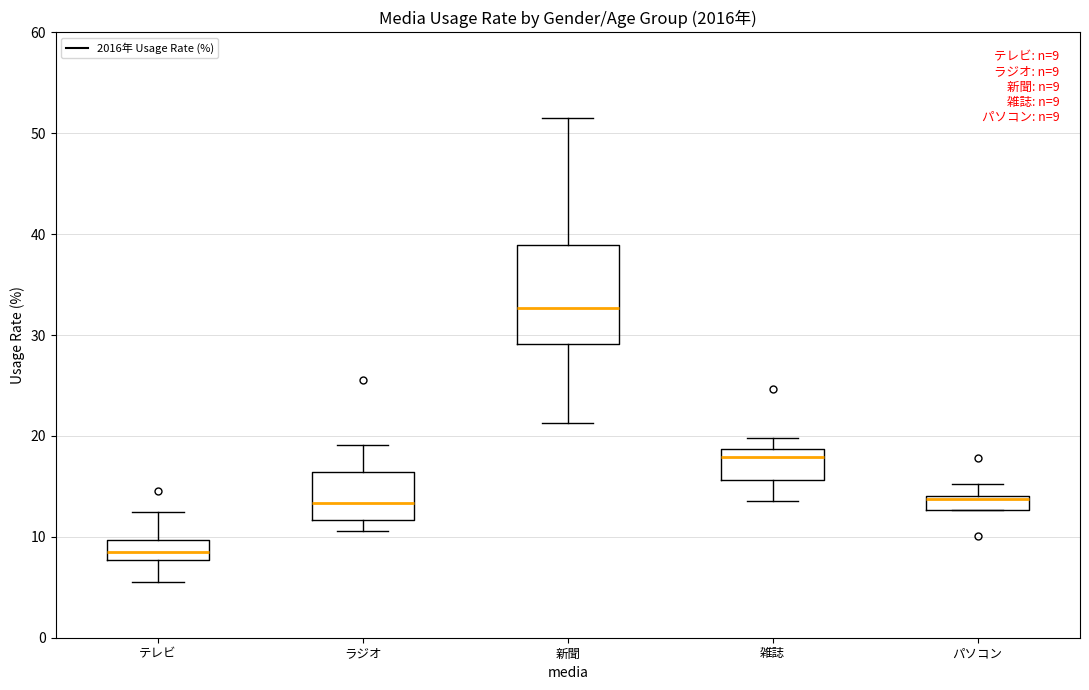

Comparing the boxes themselves (not the whiskers), which one is the tallest?

新聞